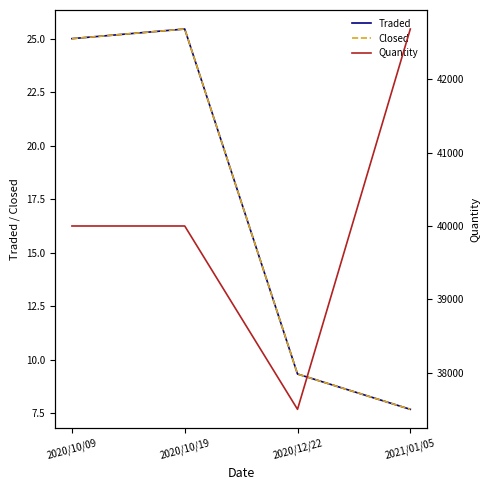

What is the difference between the highest and lowest values at 2020/10/09?

39975.0